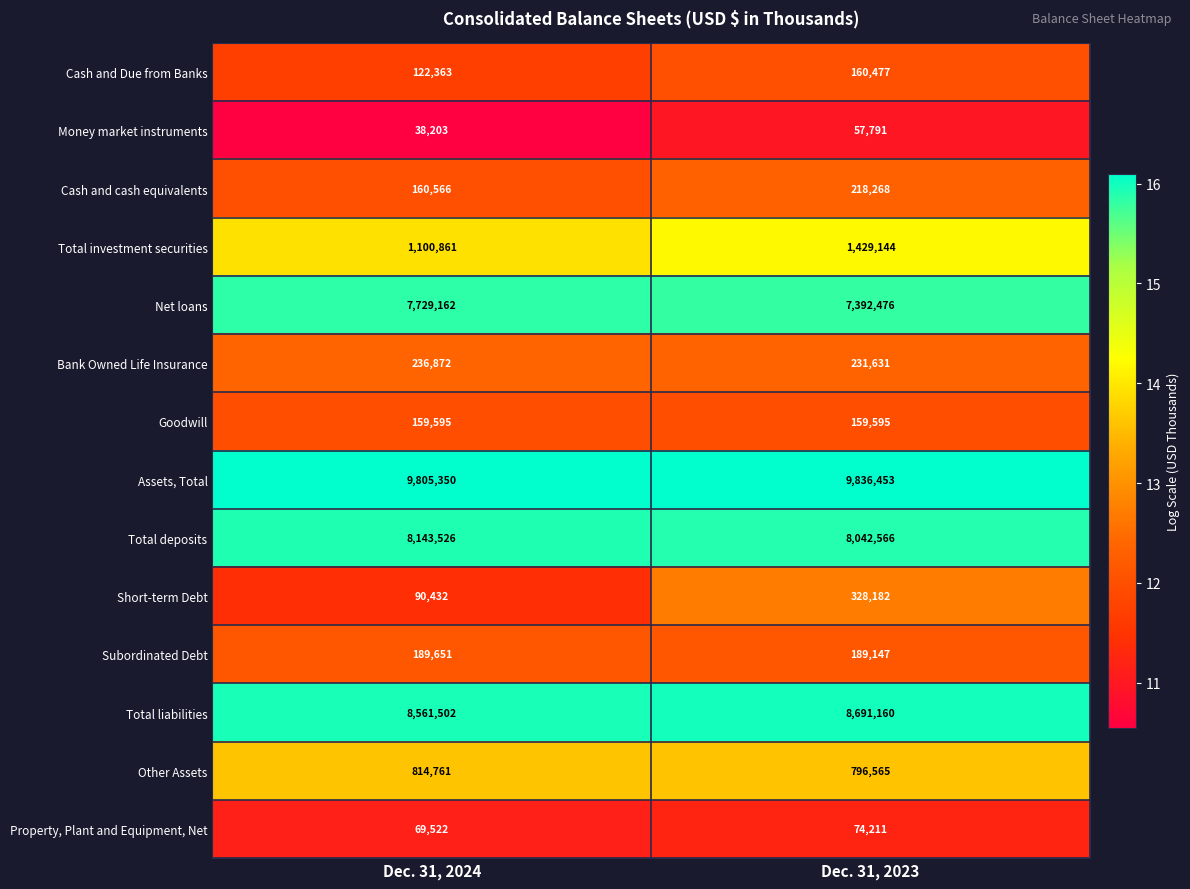

At which category is the sum across all series the highest?

Dec. 31, 2023